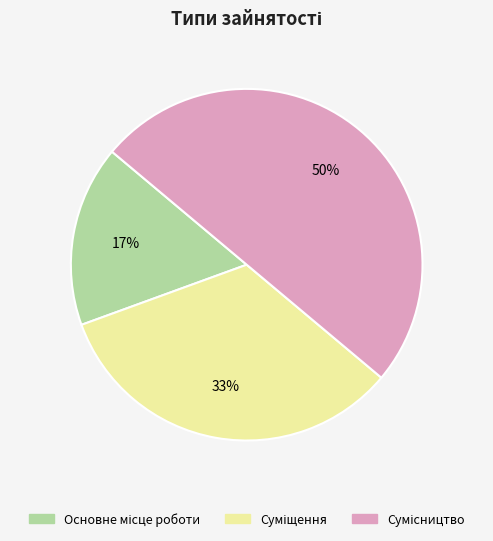

To the nearest percent, what is the difference between the largest and smallest slice percentages?

33%